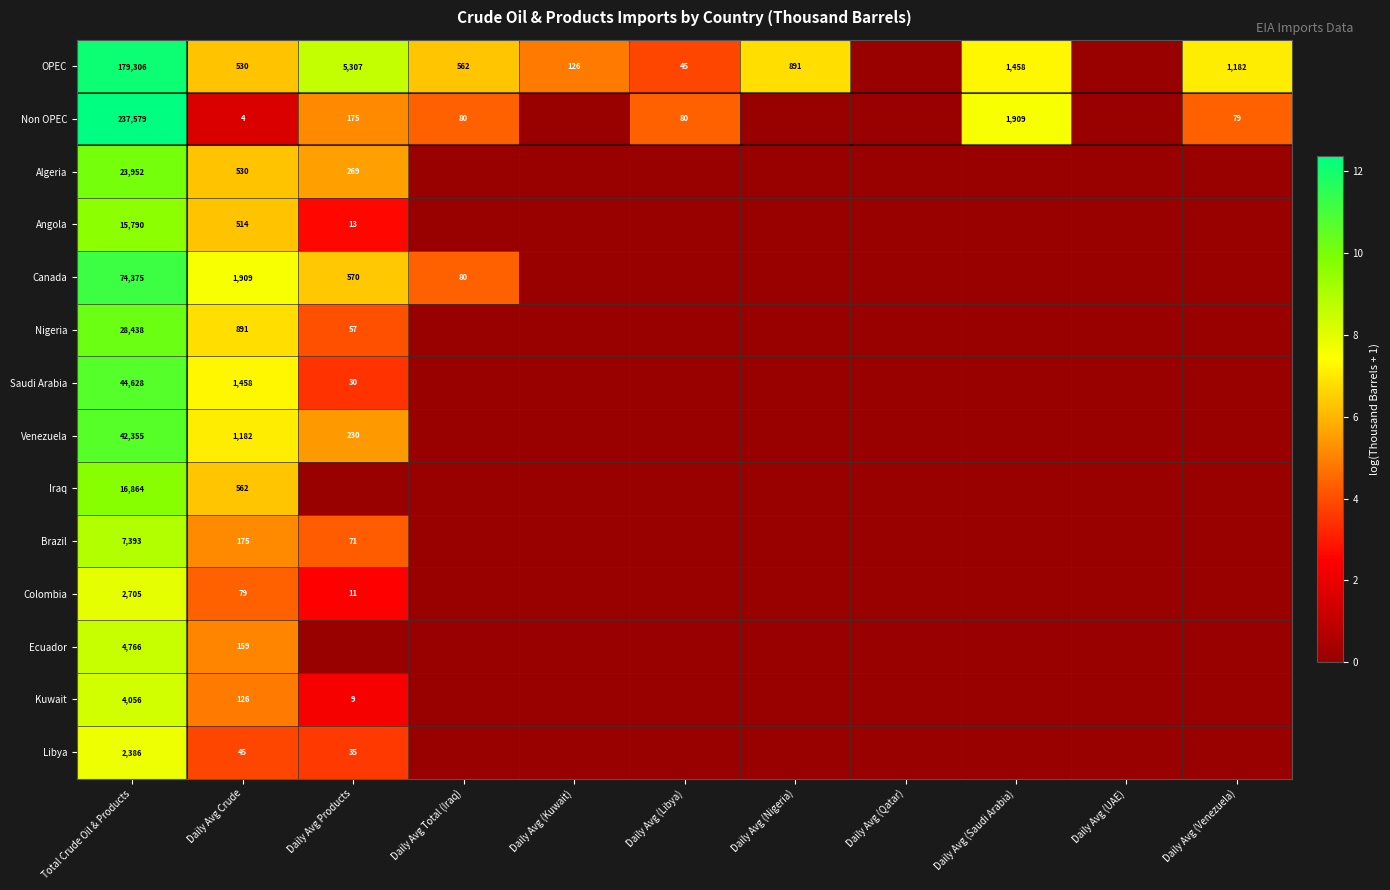

Is it true that Iraq equals 16864 at Total Crude Oil & Products?

True